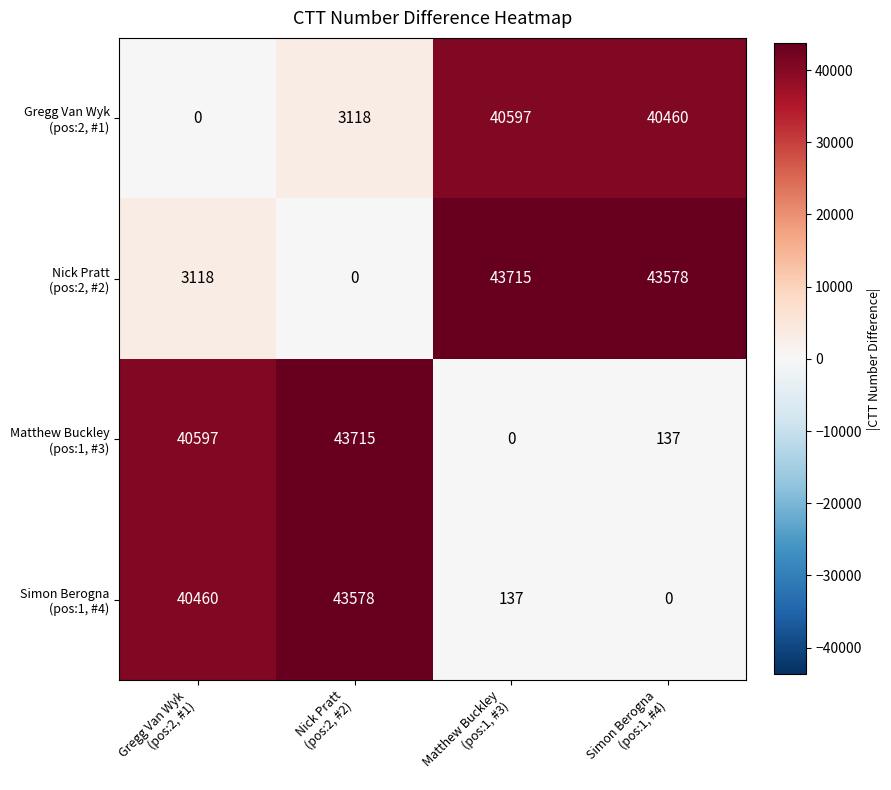

At how many categories does at least one series exceed 19327?

4